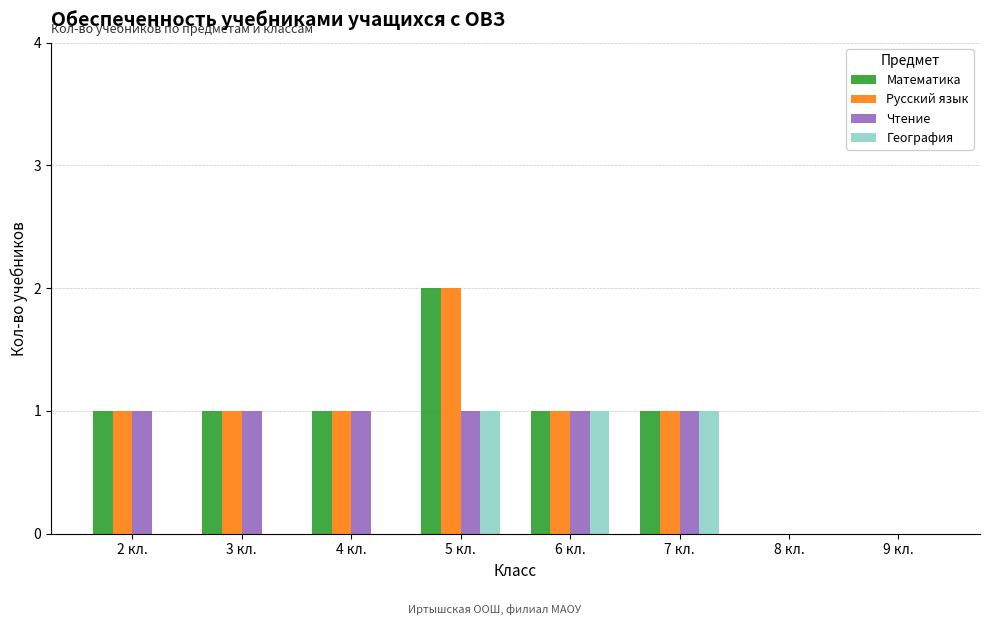

How many data points does each series have?

8